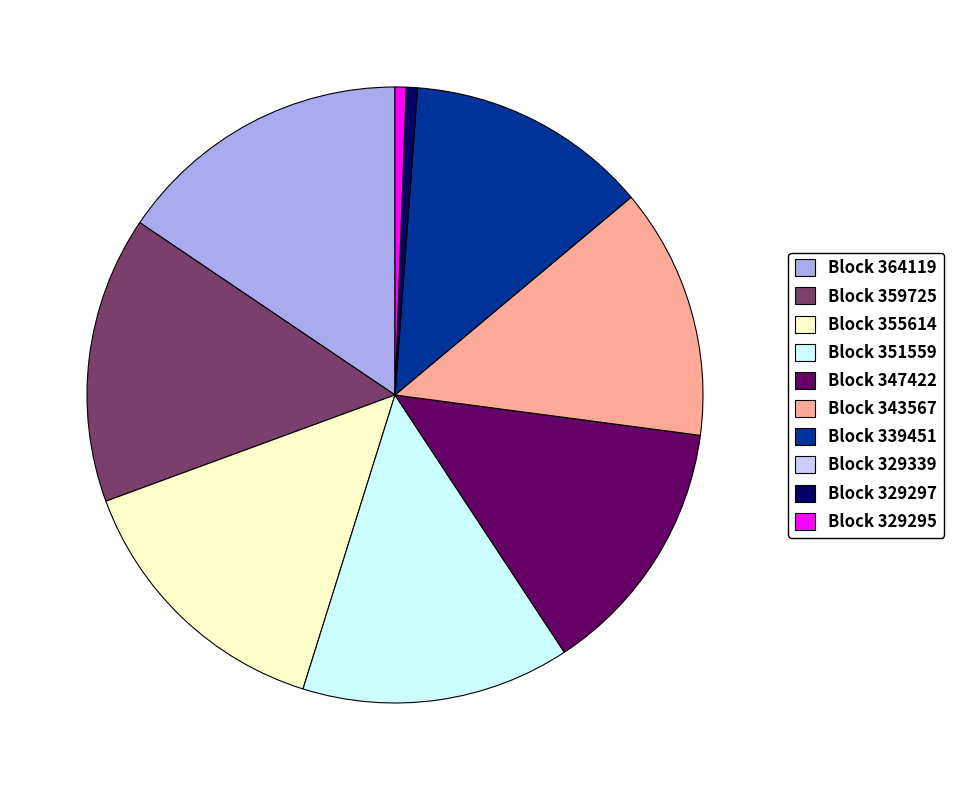

Is it true that Block 351559 is 14% of the pie?

True